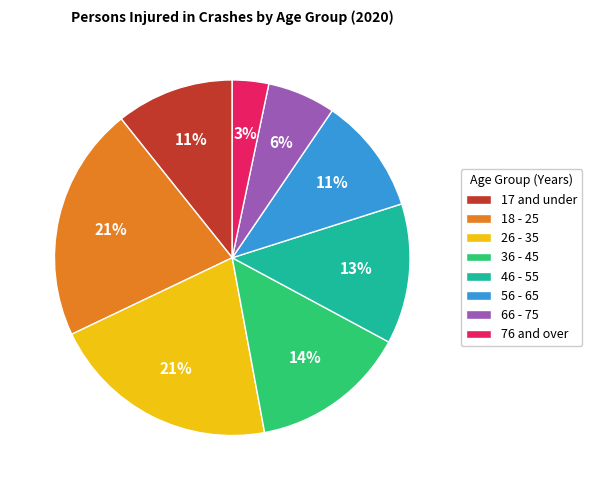

Is the sum of 46 - 55 and 17 and under greater than half?

No